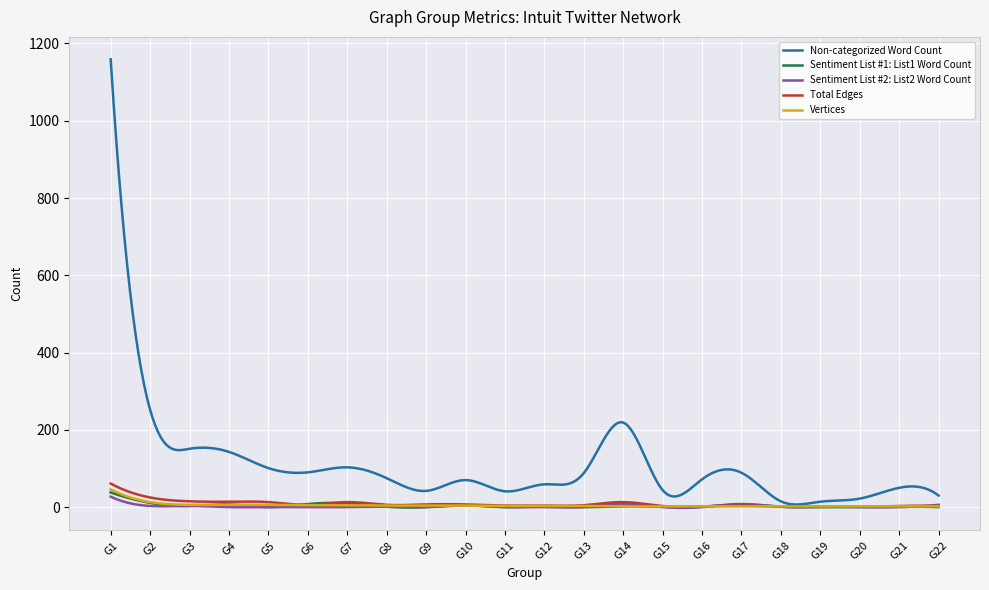

In Total Edges, how many points are higher than both neighbors (excluding endpoints)?

8